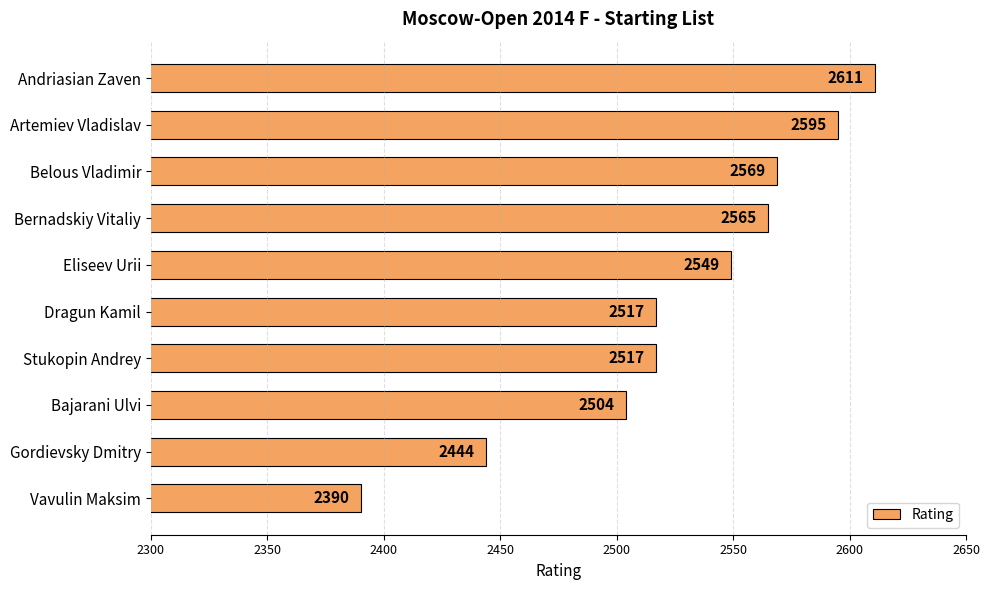

Which category has the highest value across all series?

Andriasian Zaven